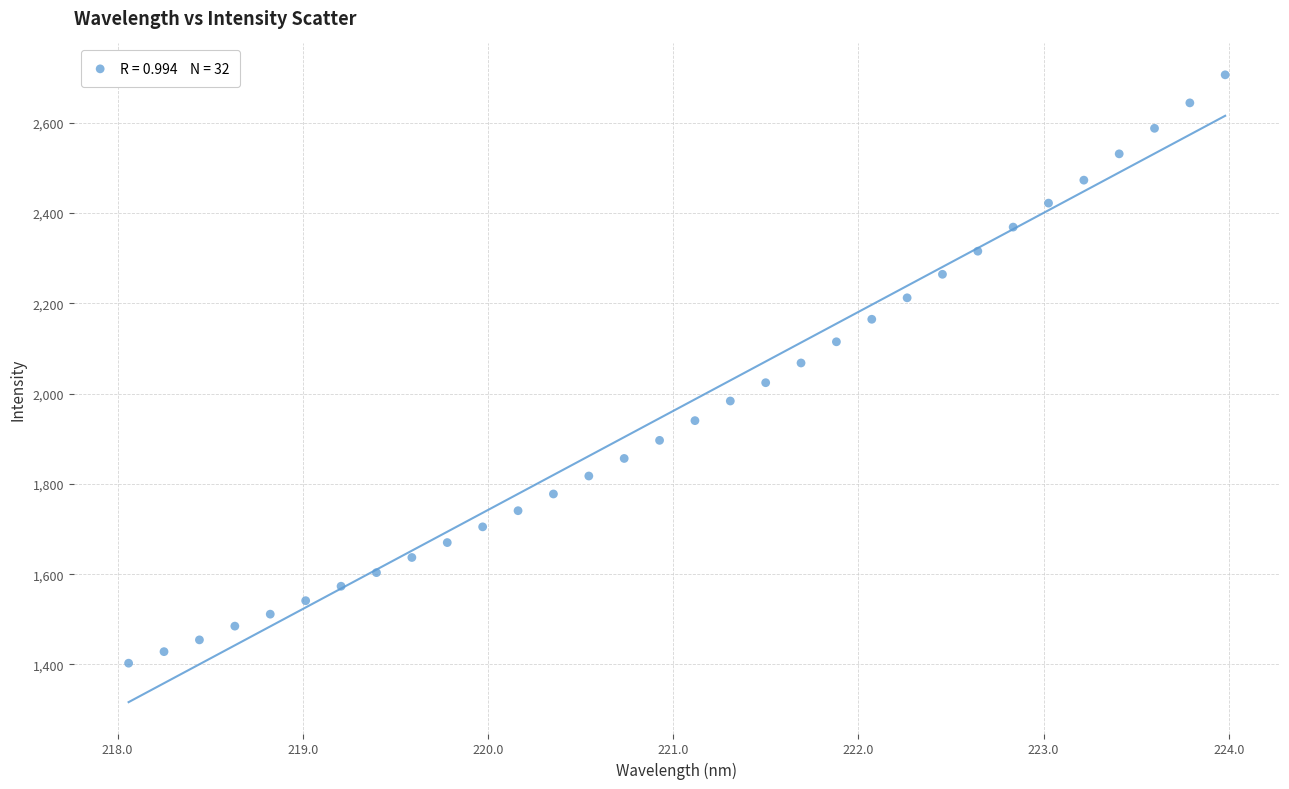

What is the range of Y values (max minus min)?

1303.5